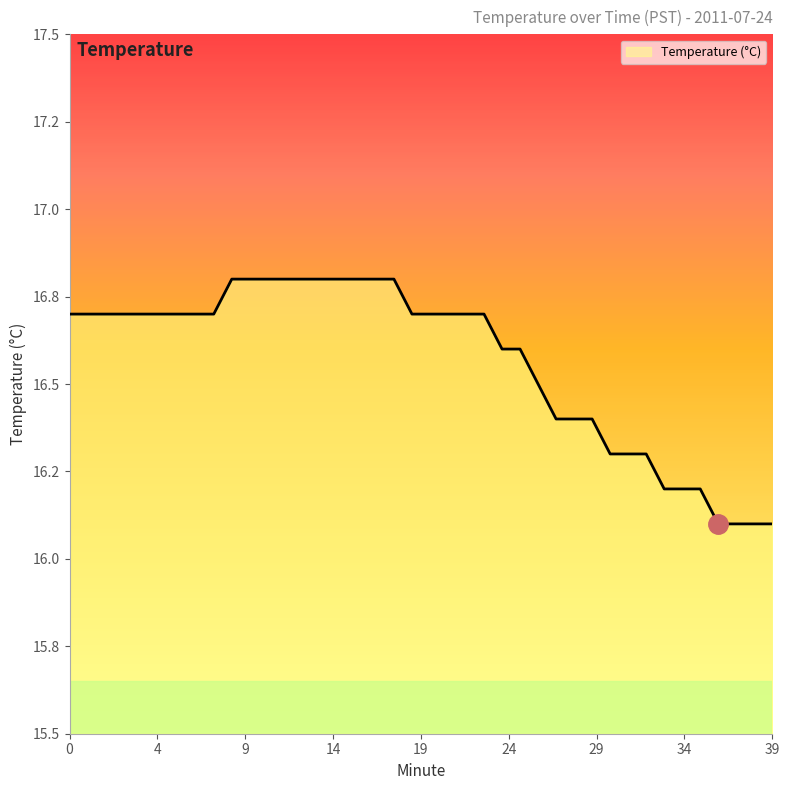

What is the smallest value displayed?

16.1